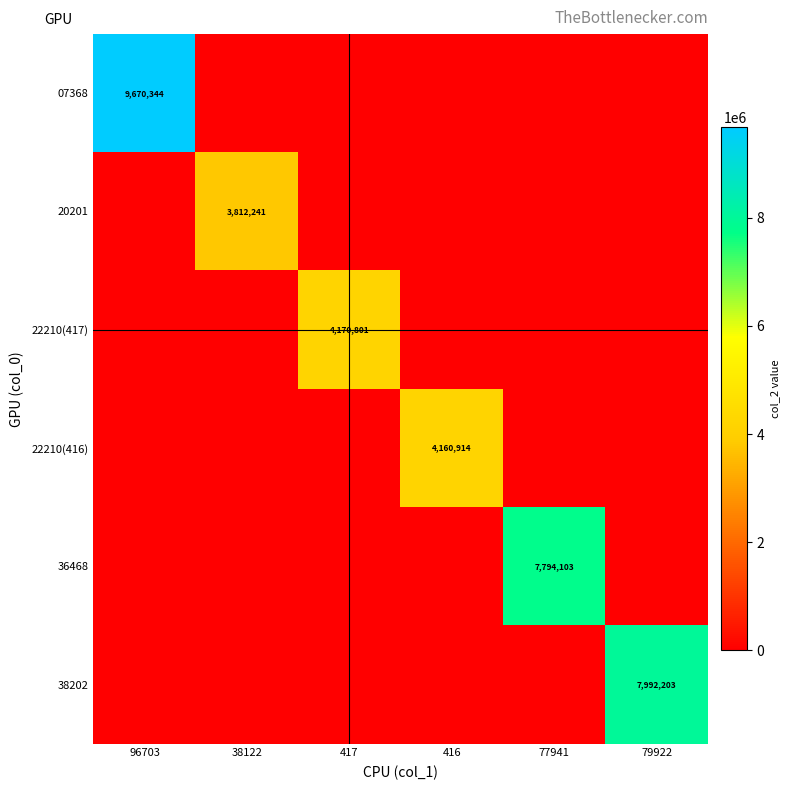

The value of 22210(417) at 417 is 2171871. True or false?

False